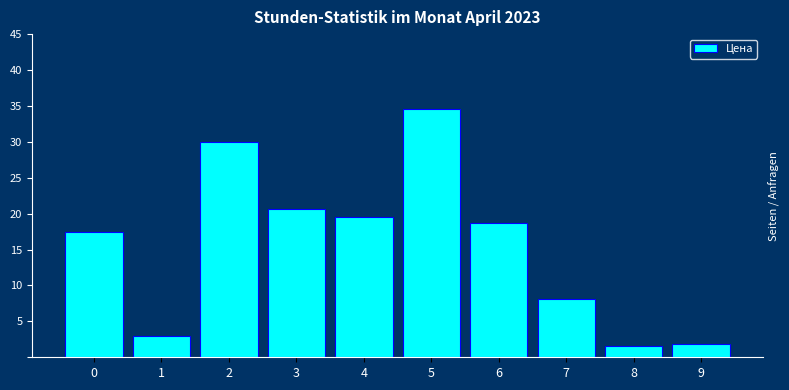

Reading left to right, list all the values displayed in this chart.

17.5	2.9	30.0	20.6	19.6	34.6	18.8	8.2	1.6	1.9